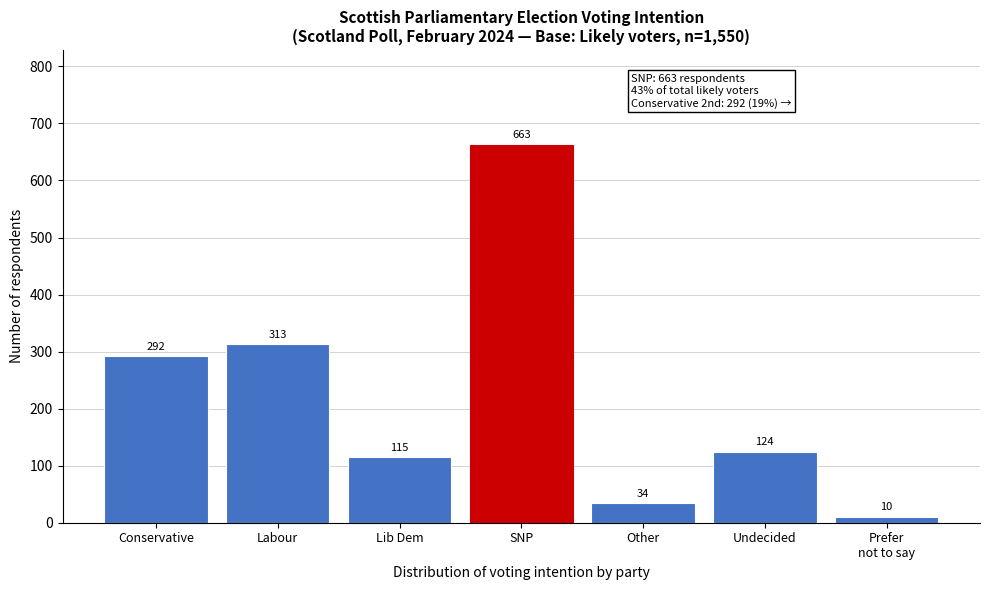

Reading right to left, what are all the values shown in this chart?

10	124	34	663	115	313	292